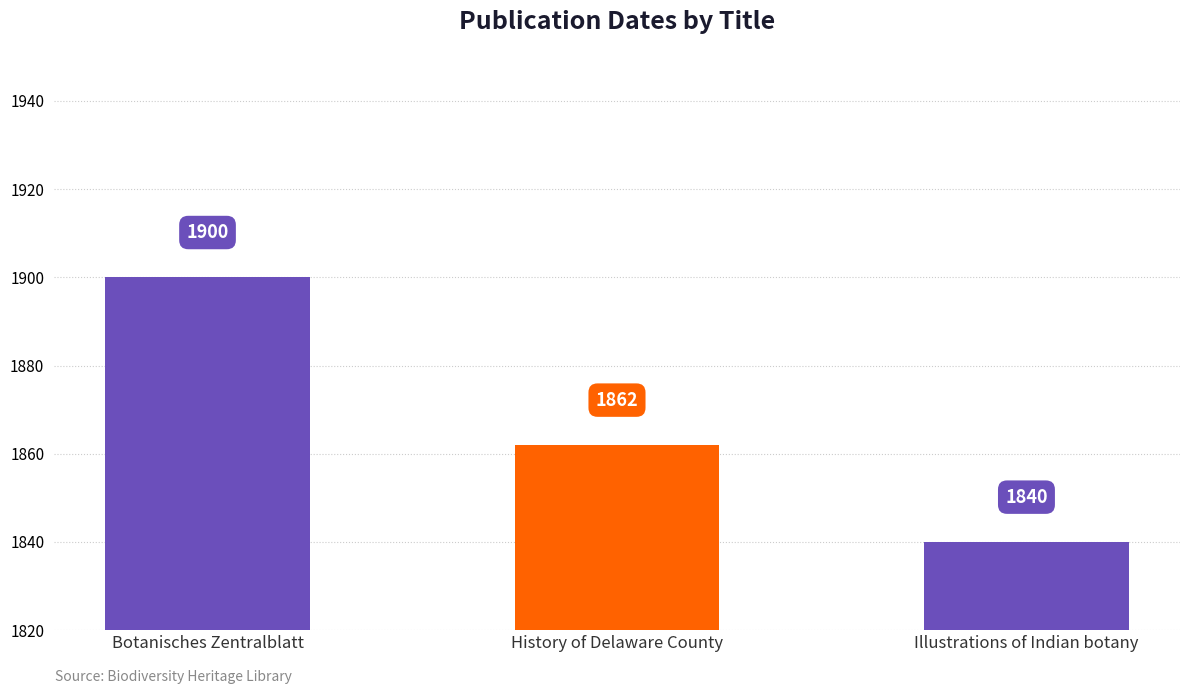

True or false: the data shows 1138 at History of Delaware County.

False